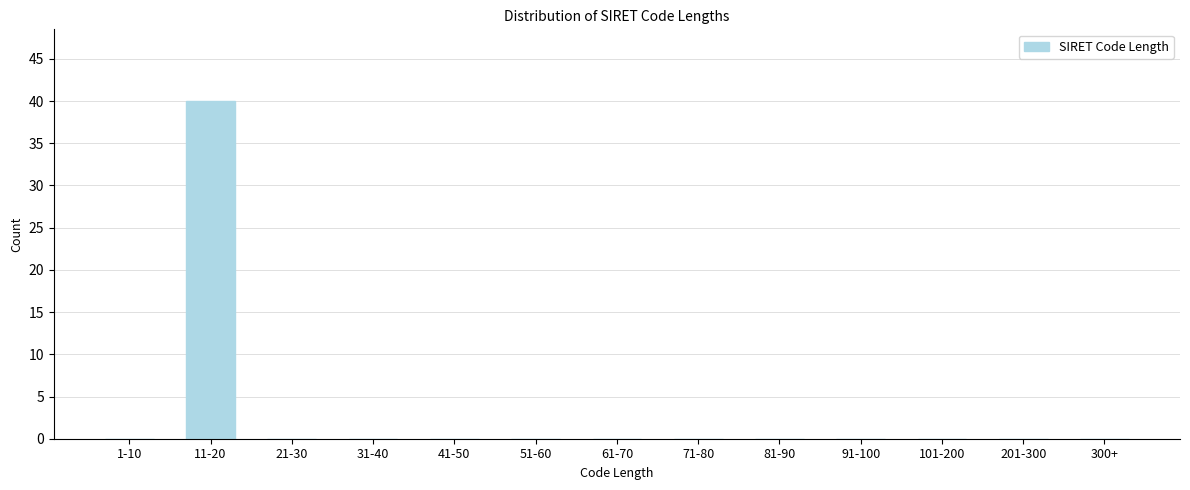

Reading left to right, what are all the values shown in this chart?

1-10=0	11-20=40	21-30=0	31-40=0	41-50=0	51-60=0	61-70=0	71-80=0	81-90=0	91-100=0	101-200=0	201-300=0	300+=0